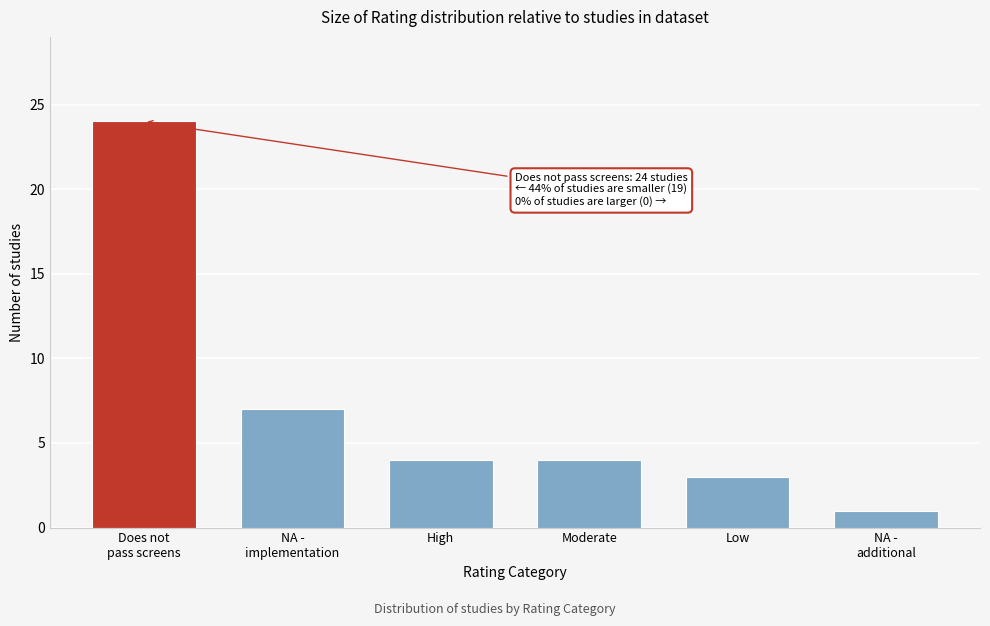

Reading right to left, what are all the values shown in this chart?

1	3	4	4	7	24